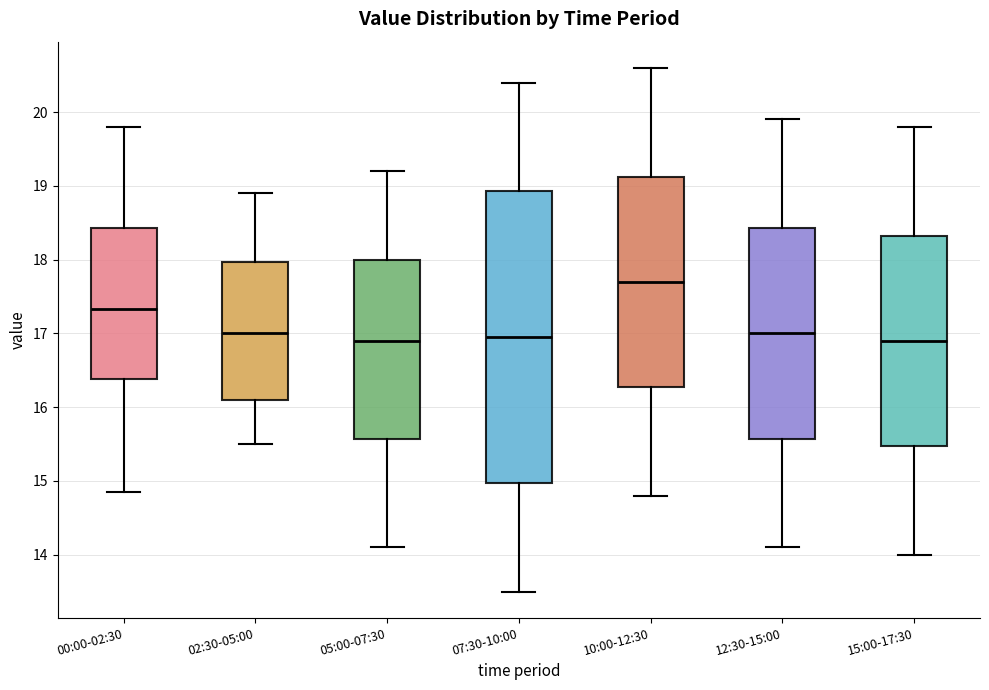

Reading left to right, transcribe this box plot: for each box, give where its median line is, the range the box spans, and where its two whiskers end, as read against the y-axis. The values are not printed on the chart, so give them approximately, as read against the axis.

00:00-02:30: median 17.3, box 16.4 to 18.4, whiskers 14.9 to 19.8
02:30-05:00: median 17.0, box 16.1 to 18.0, whiskers 15.5 to 18.9
05:00-07:30: median 16.9, box 15.6 to 18.0, whiskers 14.1 to 19.2
07:30-10:00: median 17.0, box 15.0 to 18.9, whiskers 13.5 to 20.4
10:00-12:30: median 17.7, box 16.3 to 19.1, whiskers 14.8 to 20.6
12:30-15:00: median 17.0, box 15.6 to 18.4, whiskers 14.1 to 19.9
15:00-17:30: median 16.9, box 15.5 to 18.3, whiskers 14.0 to 19.8